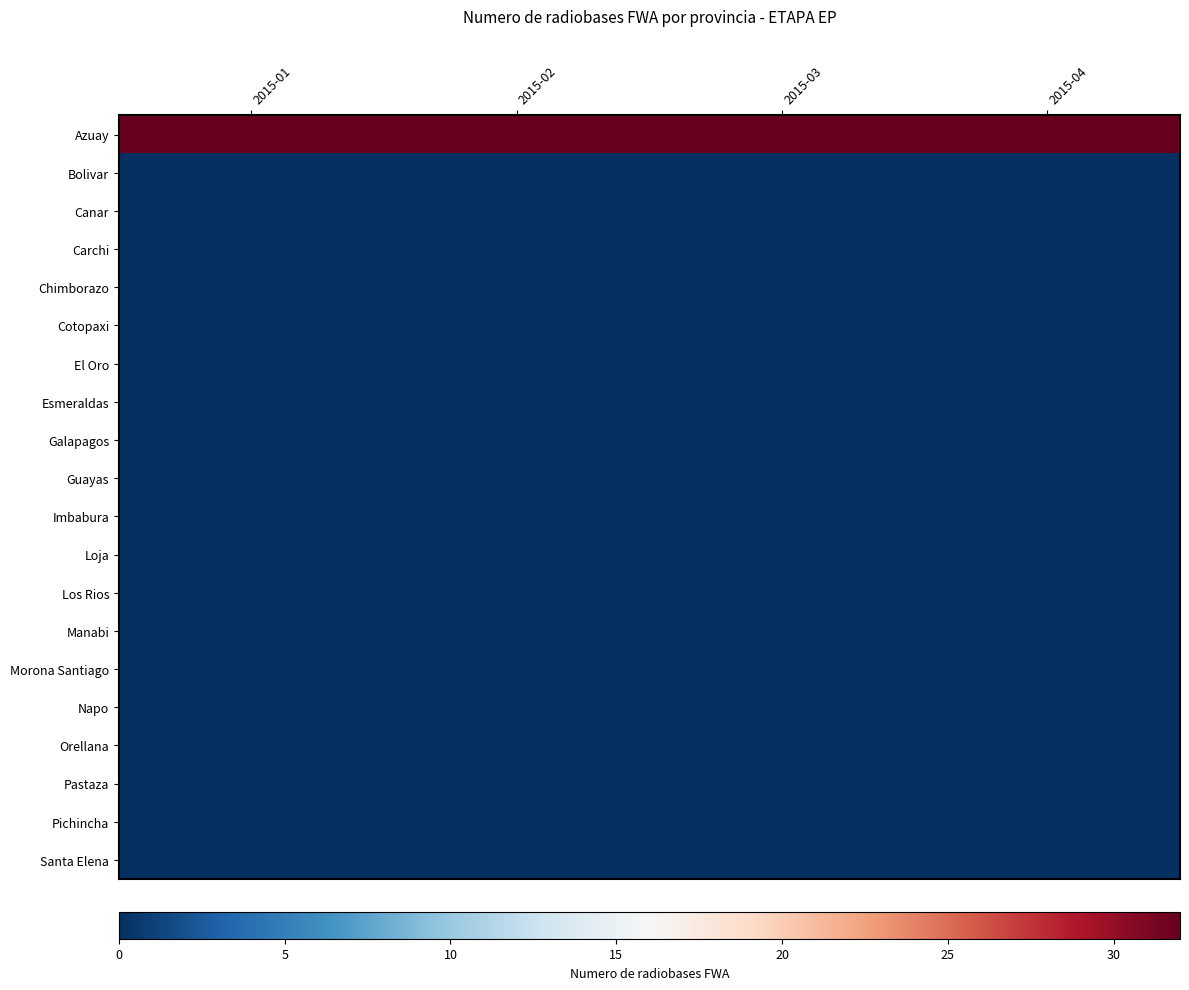

Rank the series at 2015-02 from highest to lowest value.

Azuay, Bolivar, Canar, Carchi, Chimborazo, Cotopaxi, El Oro, Esmeraldas, Galapagos, Guayas, Imbabura, Loja, Los Rios, Manabi, Morona Santiago, Napo, Orellana, Pastaza, Pichincha, Santa Elena